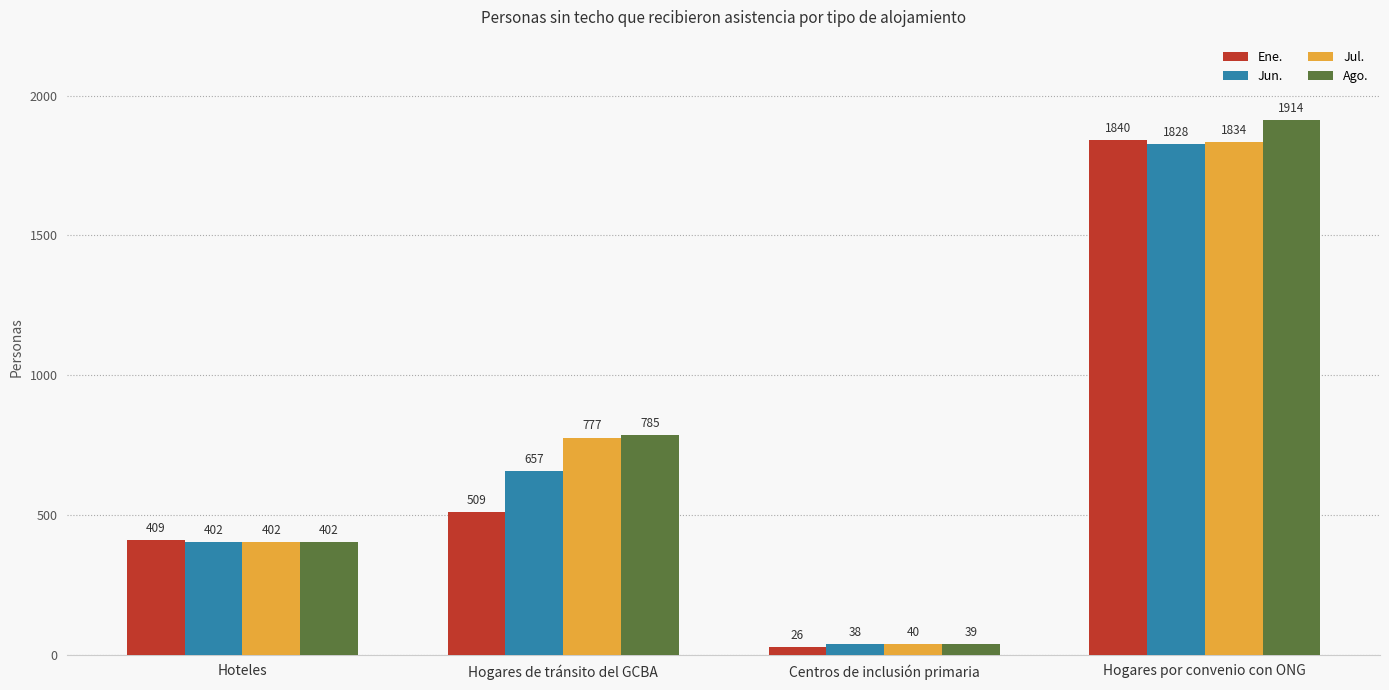

What is the label of the 3rd bar from the left?

Centros de inclusión primaria